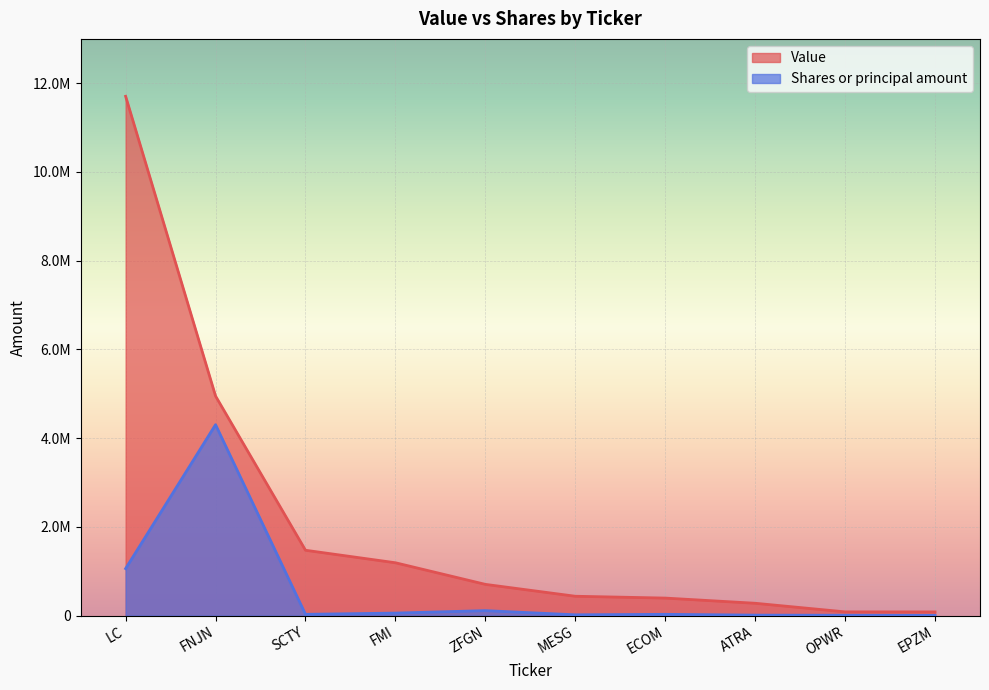

Reading right to left, extract all data points from this chart.

Value: EPZM=83000	OPWR=84000	ATRA=278000	ECOM=395000	MESG=436000	ZFGN=704000	FMI=1191000	SCTY=1473000	FNJN=4949000	LC=11706000
Shares or principal amount: EPZM=5196	OPWR=7939	ATRA=10543	ECOM=28512	MESG=17734	ZFGN=111894	FMI=56567	SCTY=28870	FNJN=4303435	LC=1059334